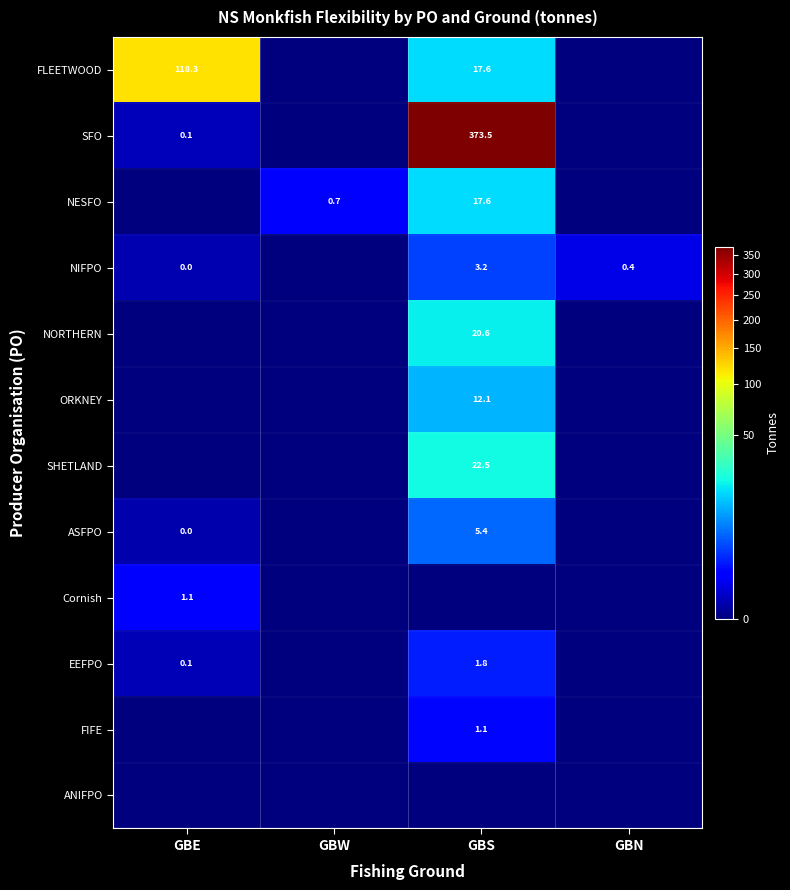

True or false: ASFPO has a value of 5.4 at GBS.

True